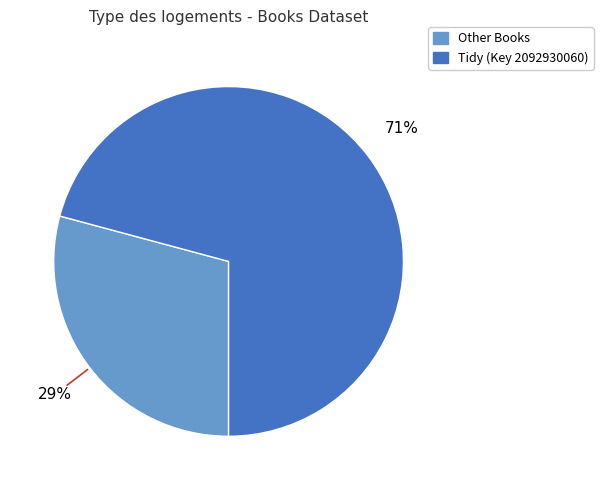

How many slices are in this pie chart?

2